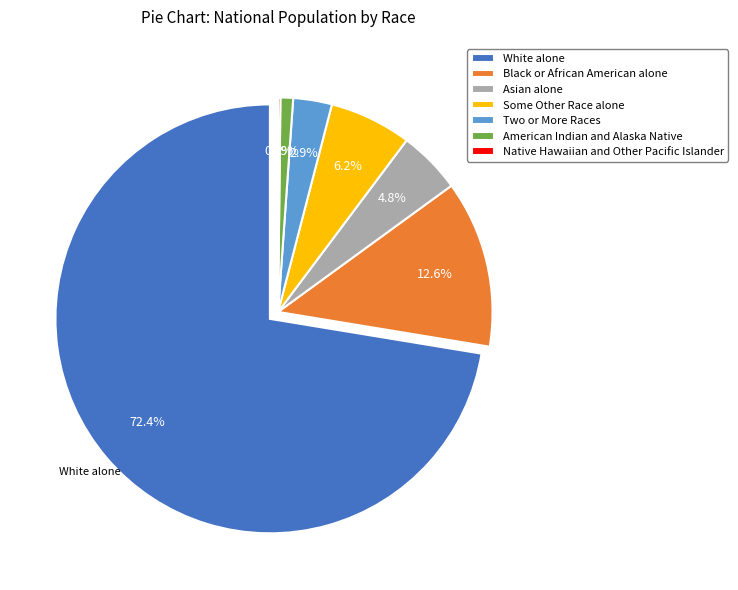

Between Native Hawaiian and Other Pacific Islander and Two or More Races, which is larger?

Two or More Races